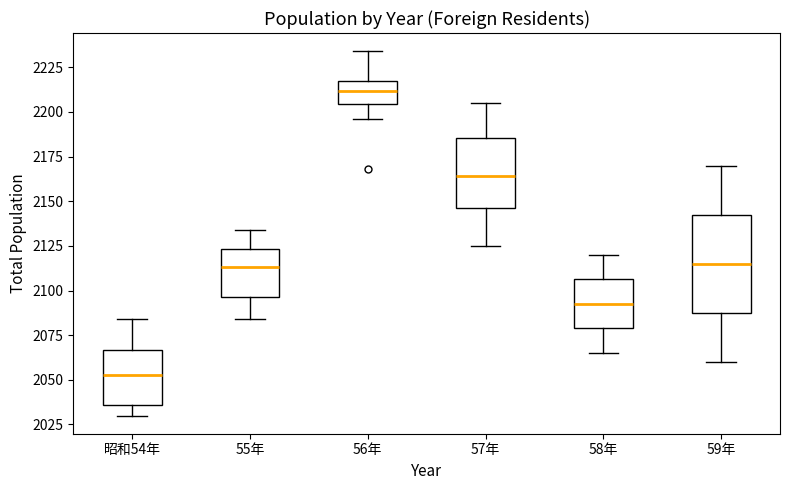

Which box has the lowest median line?

昭和54年